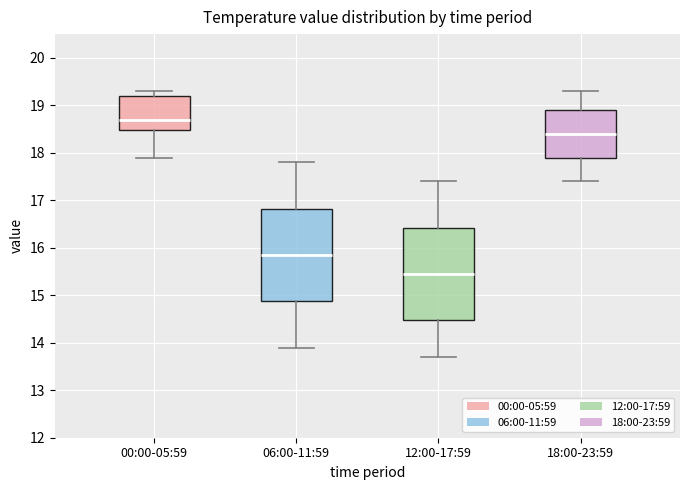

Reading left to right, transcribe this box plot: for each box, give where its median line is, the range the box spans, and where its two whiskers end, as read against the y-axis. The values are not printed on the chart, so give them approximately, as read against the axis.

00:00-05:59: median 18.7, box 18.5 to 19.2, whiskers 17.9 to 19.3
06:00-11:59: median 15.9, box 14.9 to 16.8, whiskers 13.9 to 17.8
12:00-17:59: median 15.5, box 14.5 to 16.4, whiskers 13.7 to 17.4
18:00-23:59: median 18.4, box 17.9 to 18.9, whiskers 17.4 to 19.3